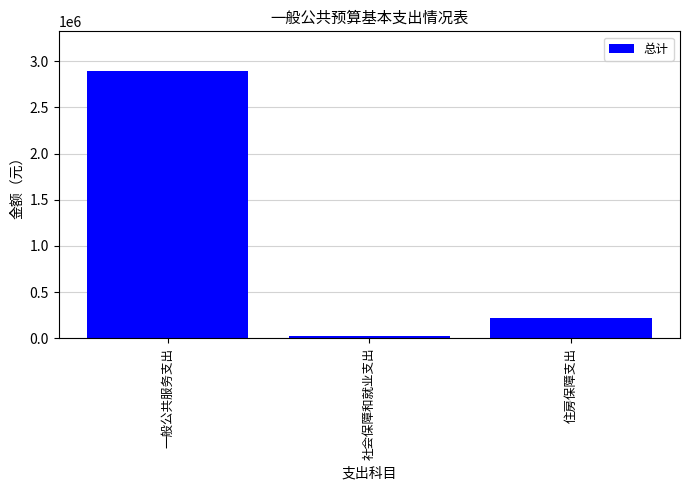

Between 社会保障和就业支出 and 住房保障支出, which is larger?

住房保障支出